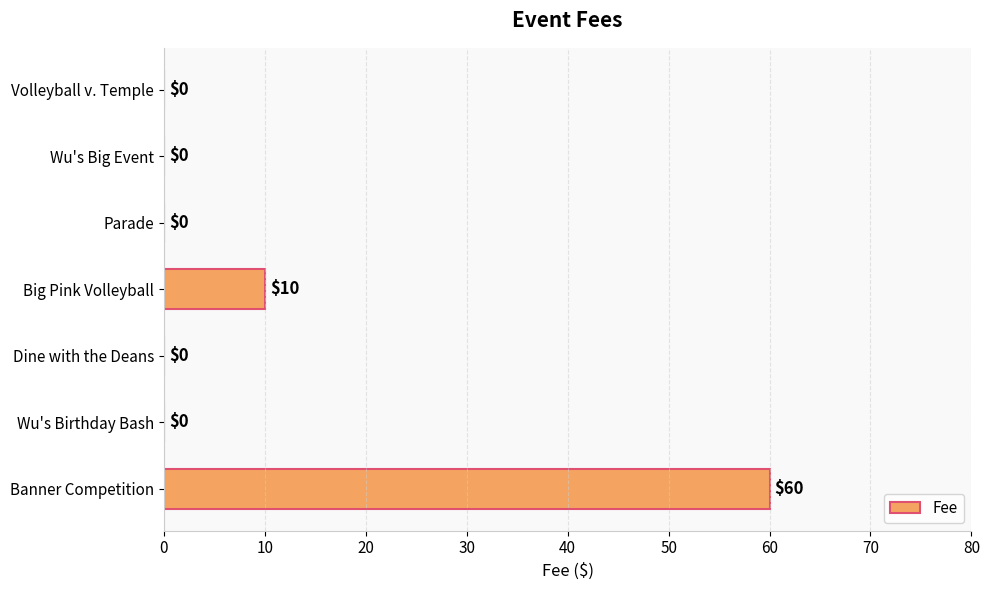

At which category does the chart reach its peak across all series?

Banner Competition